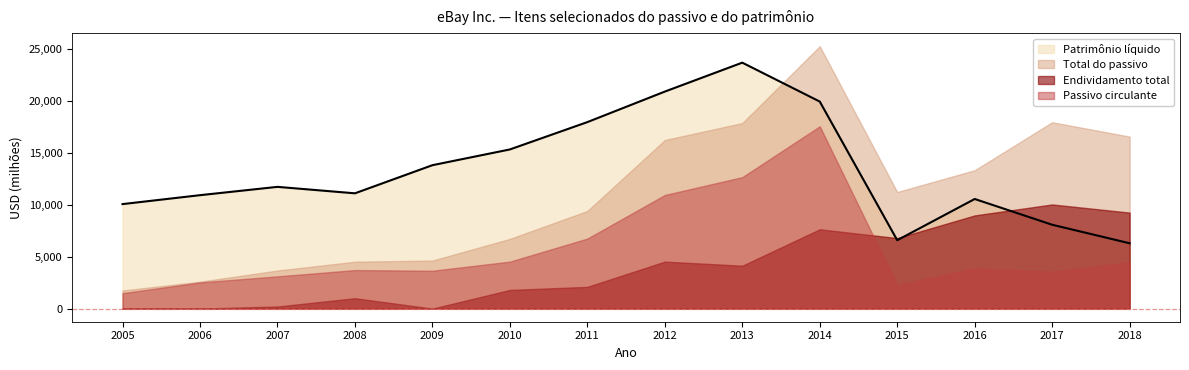

What is the value of the Total do passivo point at the 11th from the left?

11209